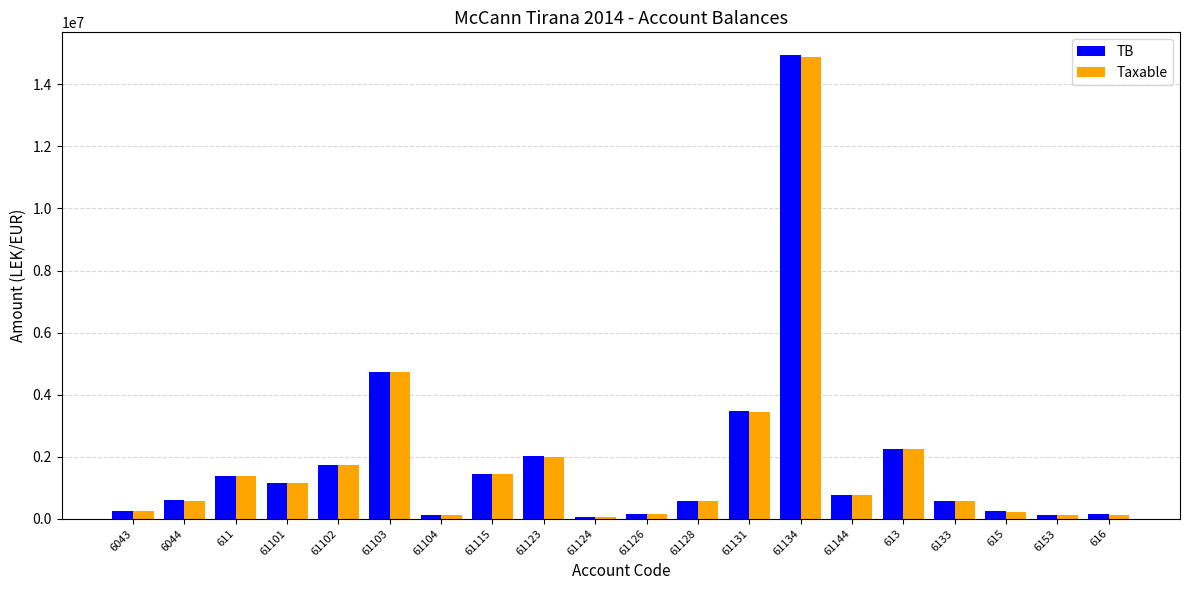

What is the difference between the maximum and minimum values in the TB series?

14869345.6